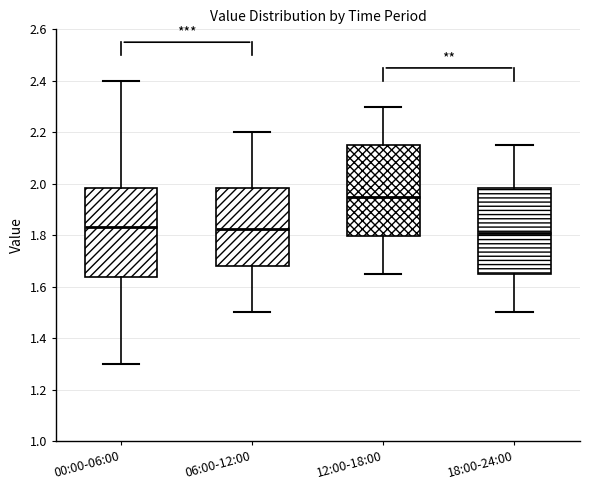

Reading left to right, transcribe this box plot: for each box, give where its median line is, the range the box spans, and where its two whiskers end, as read against the y-axis. The values are not printed on the chart, so give them approximately, as read against the axis.

00:00-06:00: median 1.84, box 1.64 to 1.98, whiskers 1.30 to 2.40
06:00-12:00: median 1.82, box 1.68 to 1.98, whiskers 1.50 to 2.20
12:00-18:00: median 1.96, box 1.80 to 2.16, whiskers 1.66 to 2.30
18:00-24:00: median 1.82, box 1.66 to 1.98, whiskers 1.50 to 2.16